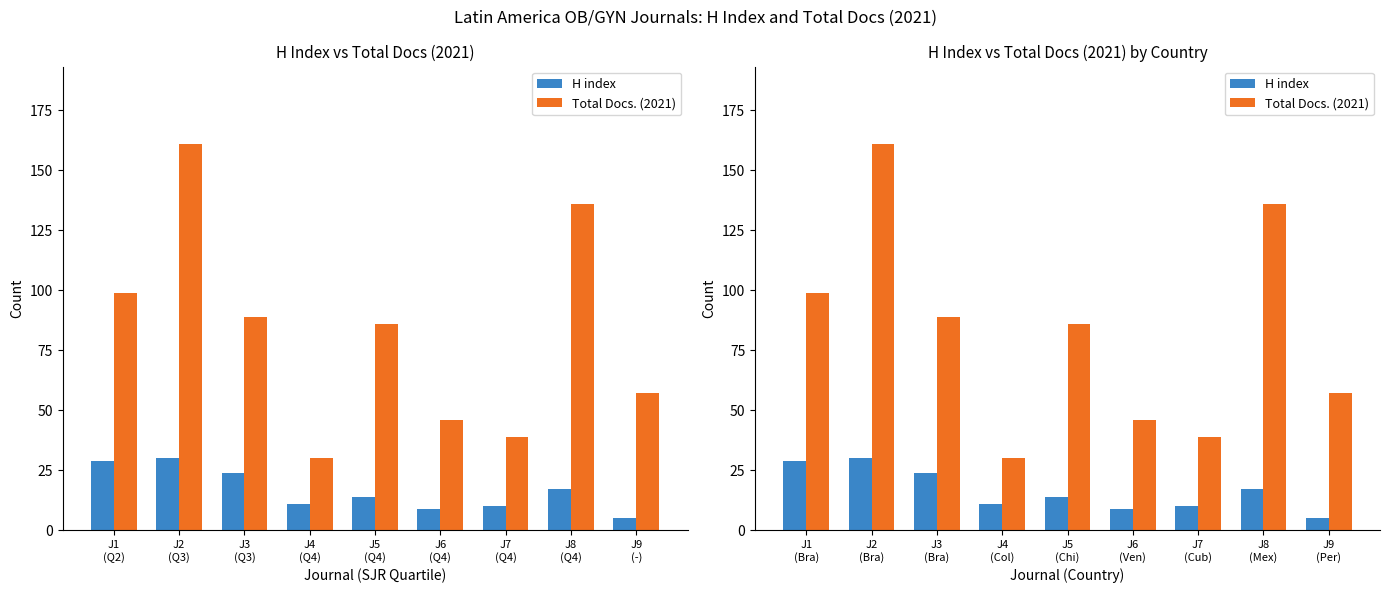

Which category has the highest value in the H index series?

J2 (Bra)